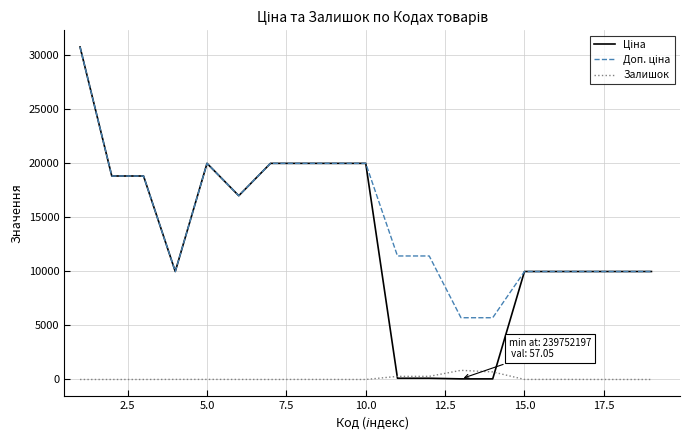

Does the chart have visible grid lines?

Yes